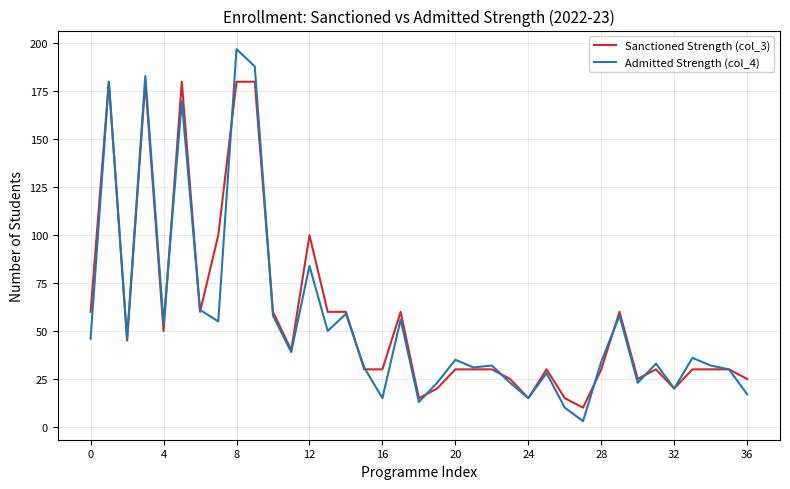

What is the greatest value displayed?

197